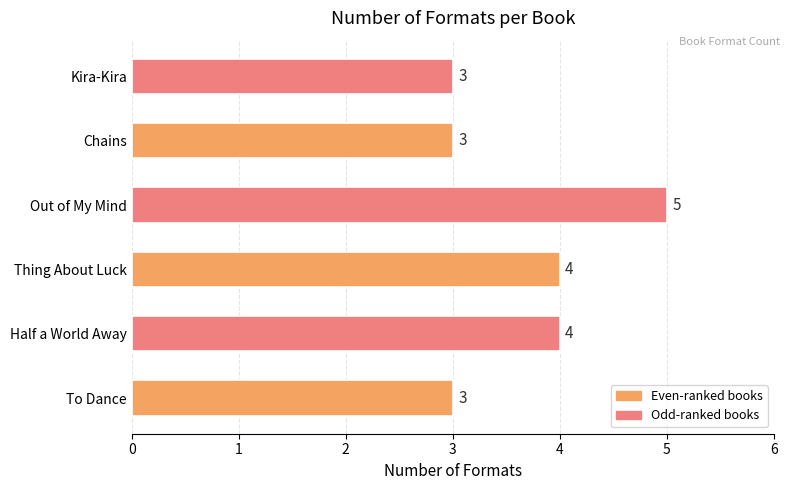

What is the smallest value displayed?

3